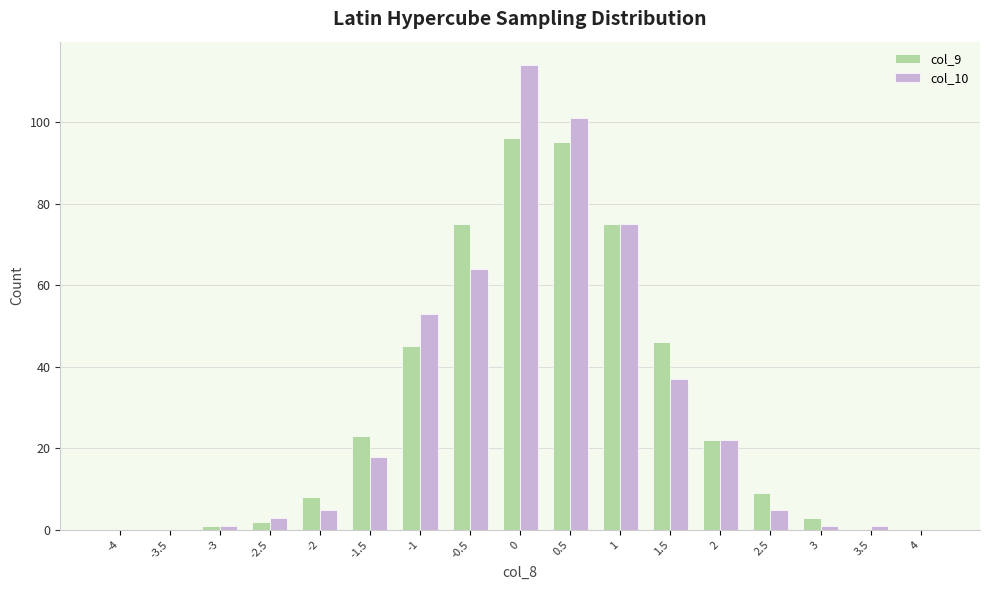

Count the number of categories in the chart.

17